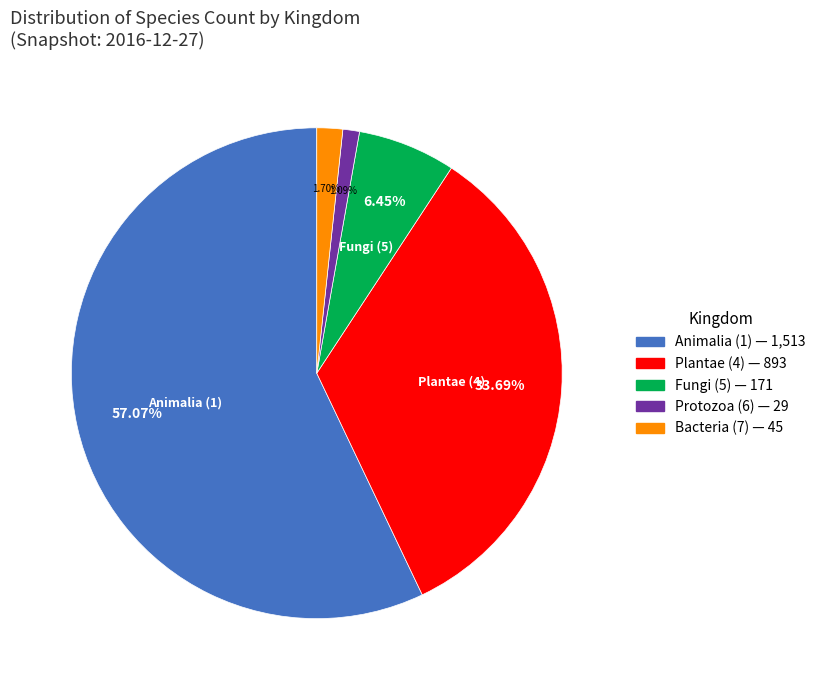

Does any single category account for the majority?

Yes